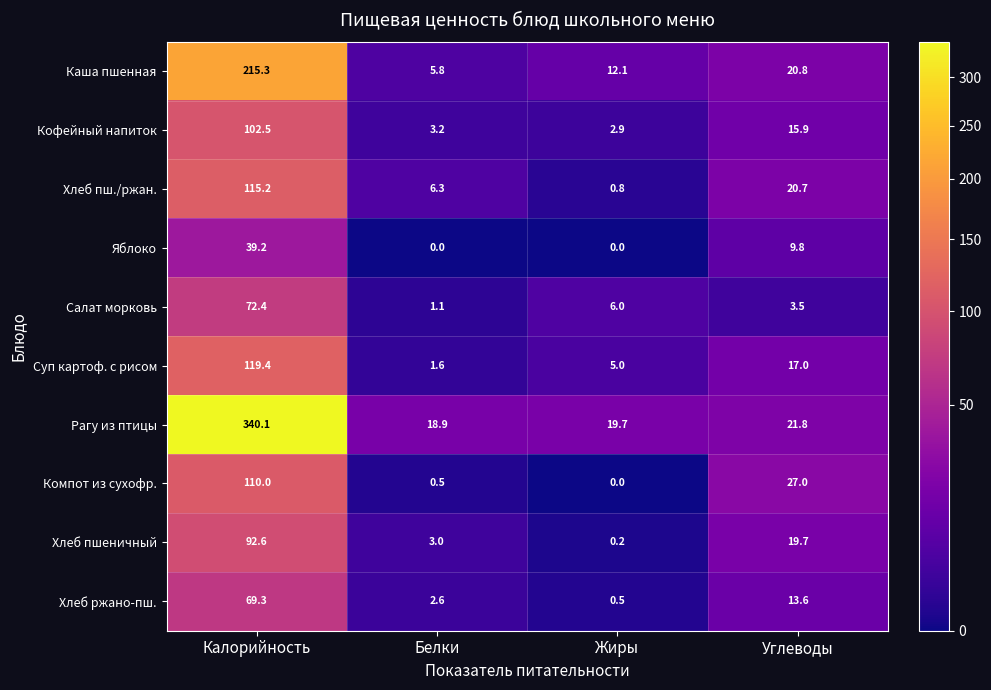

Rank the series by their maximum value, from lowest to highest.

Яблоко, Хлеб ржано-пш., Салат морковь, Хлеб пшеничный, Кофейный напиток, Компот из сухофр., Хлеб пш./ржан., Суп картоф. с рисом, Каша пшенная, Рагу из птицы